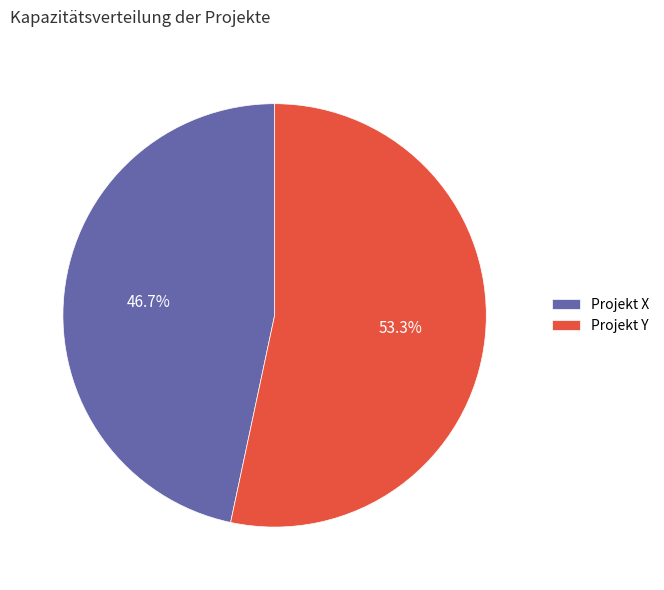

The Projekt Y slice represents 63% of the pie. True or false?

False